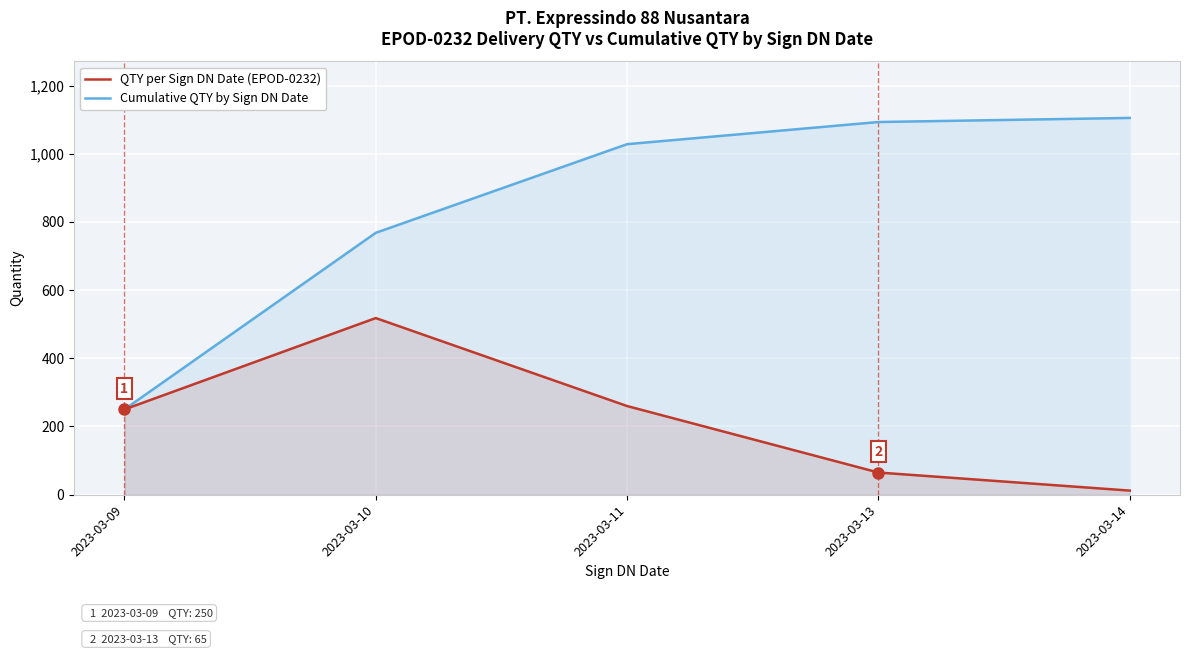

List the series in order of their peak value, lowest first.

QTY per Sign DN Date (EPOD-0232), Cumulative QTY by Sign DN Date